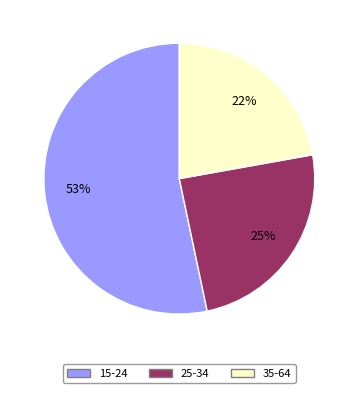

Does any single category account for the majority?

Yes